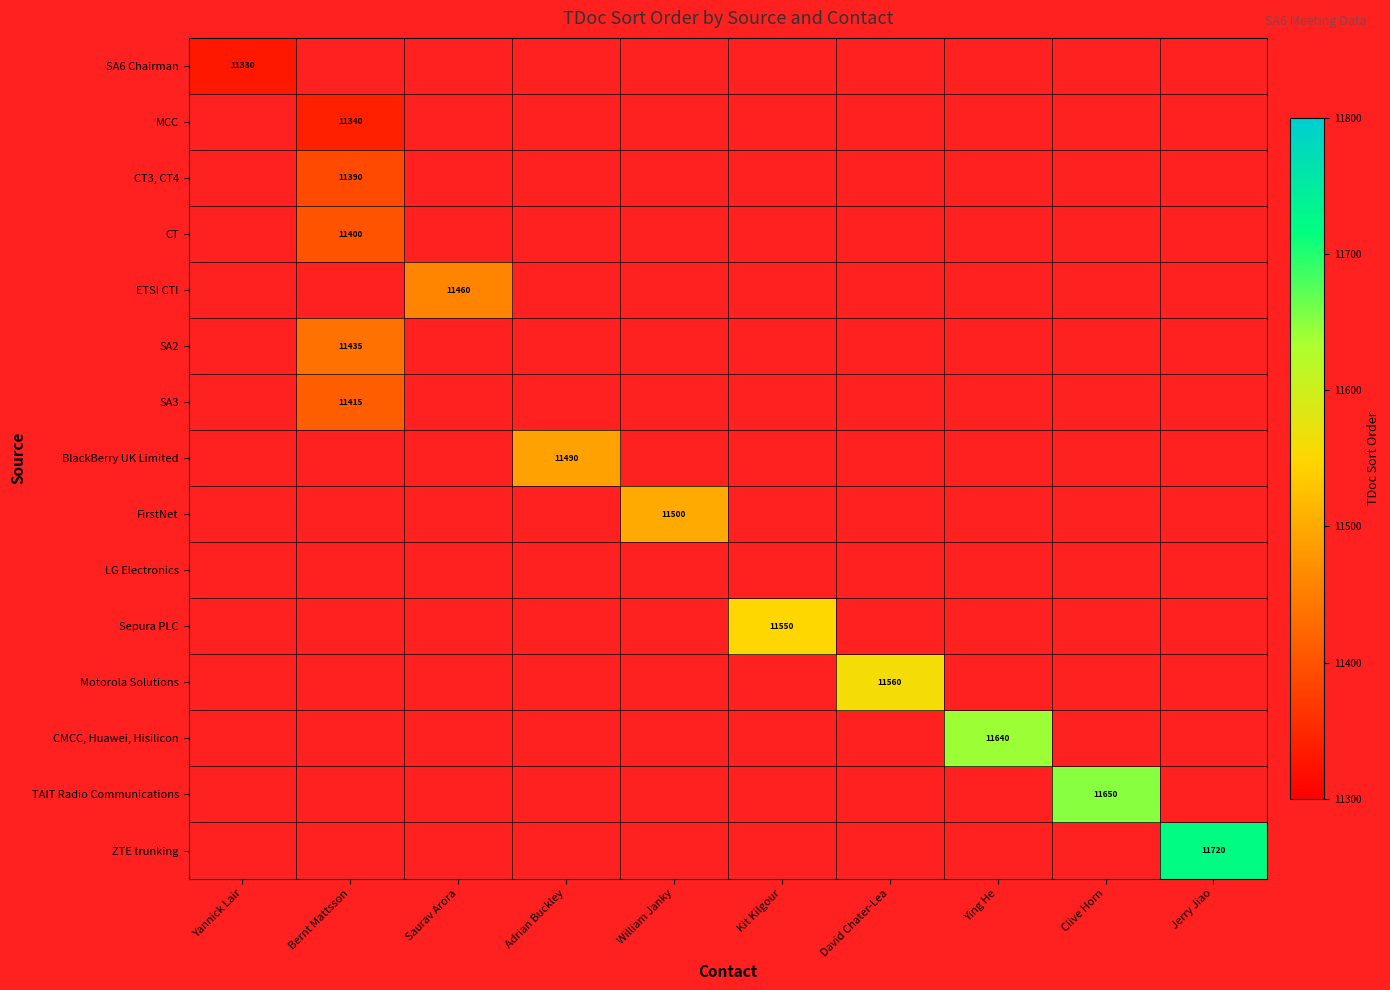

The value of ETSI CTI at Saurav Arora is 11460. True or false?

True